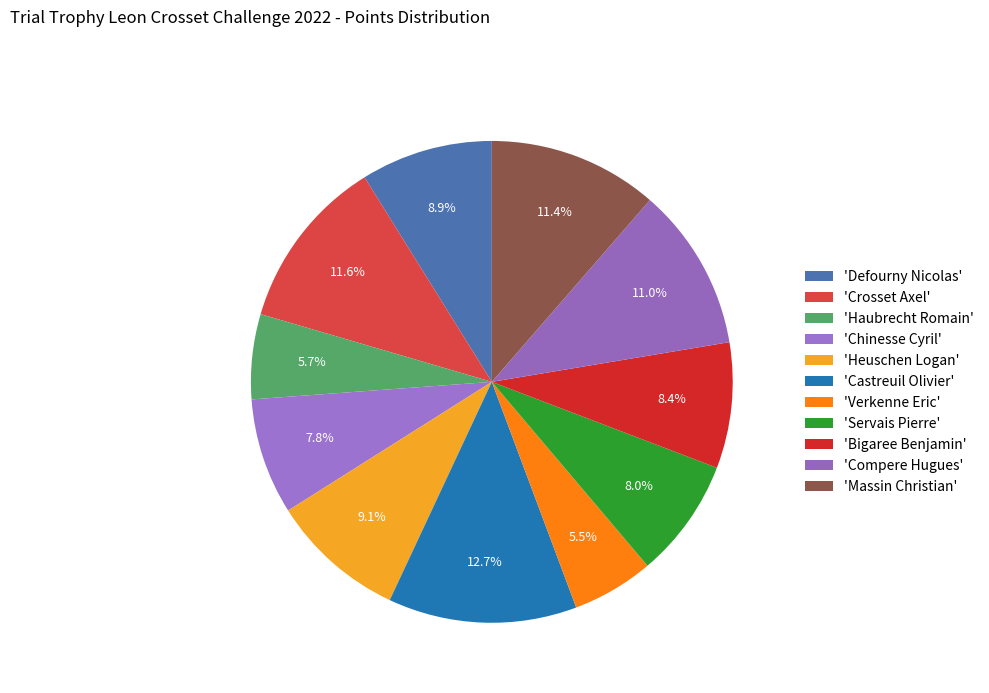

Does any single category account for the majority?

No